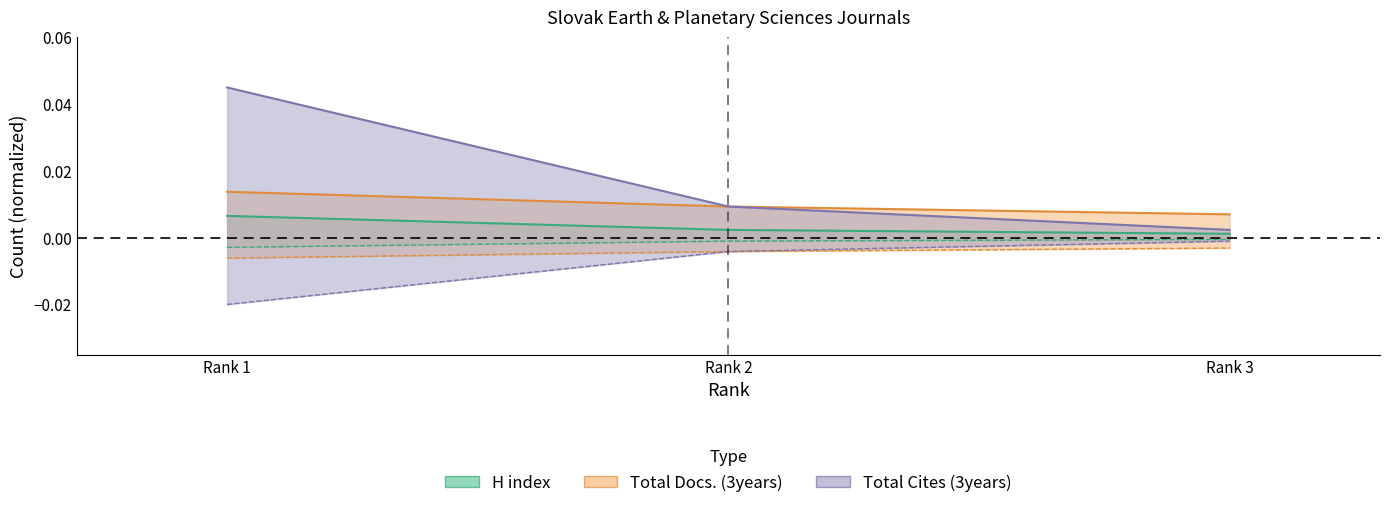

The Total Cites (3years) series shows 0.1 at Rank 1. True or false?

False